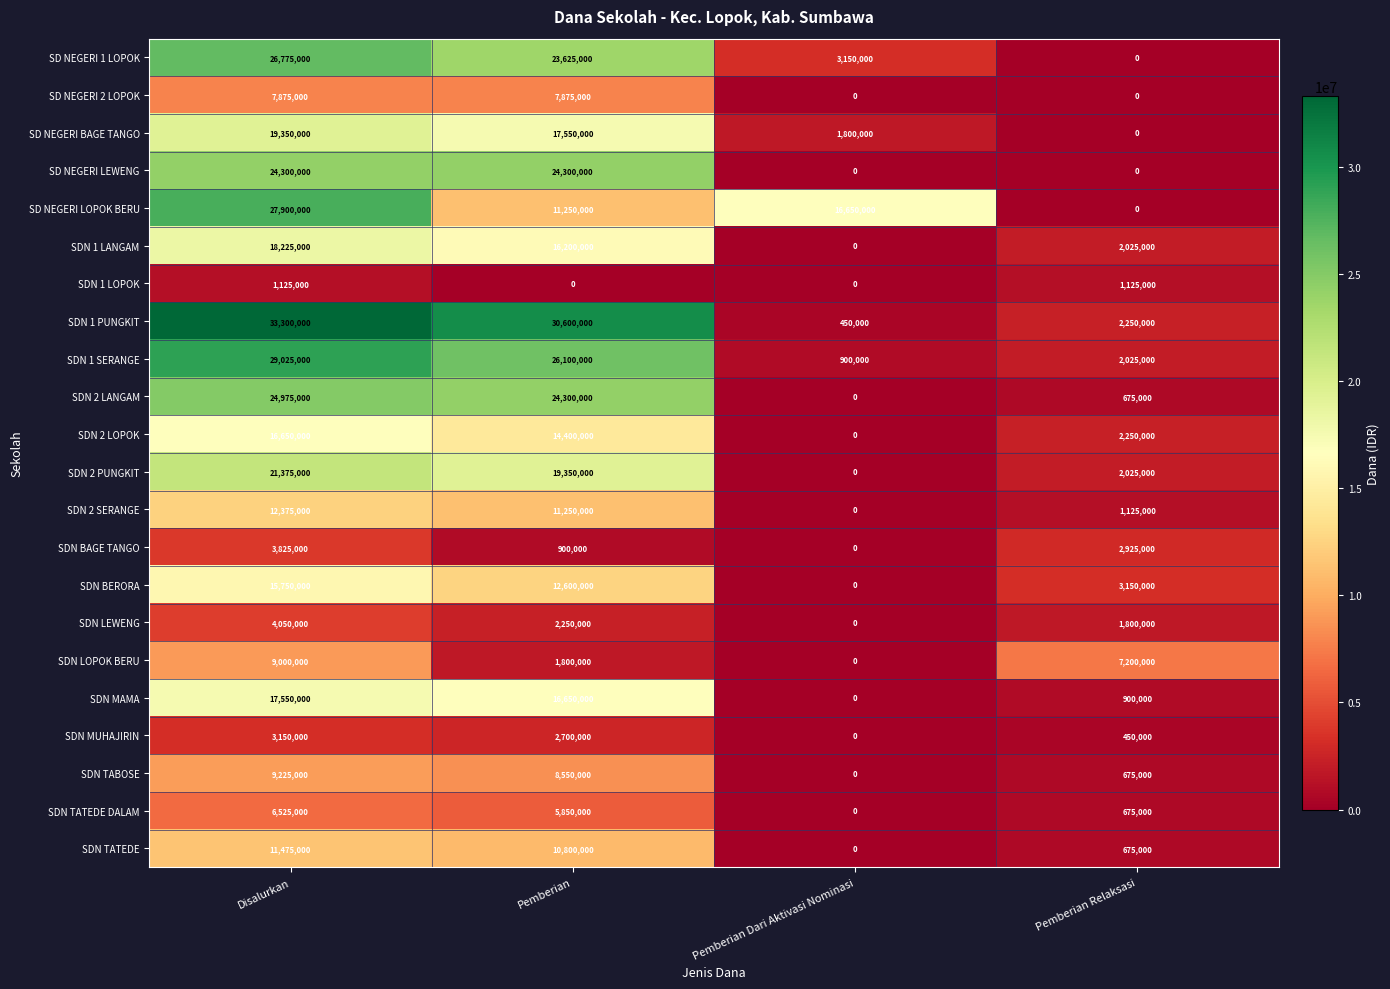

Which series has the widest spread of values?

SDN 1 PUNGKIT